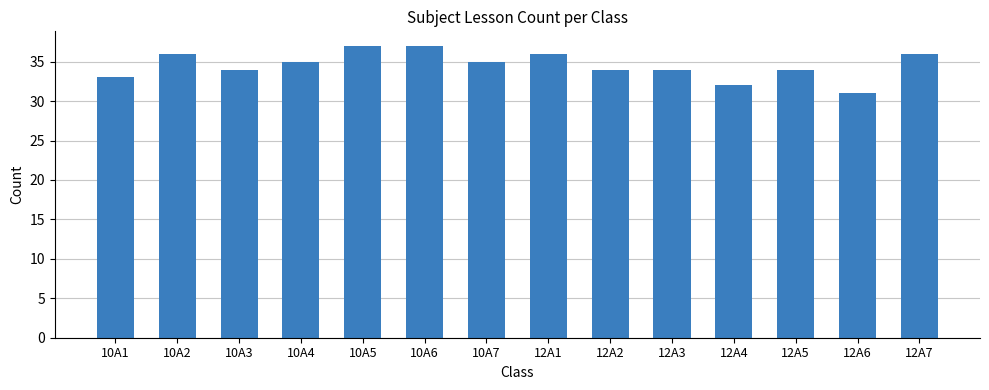

What is the label of the 9th bar from the right?

10A6